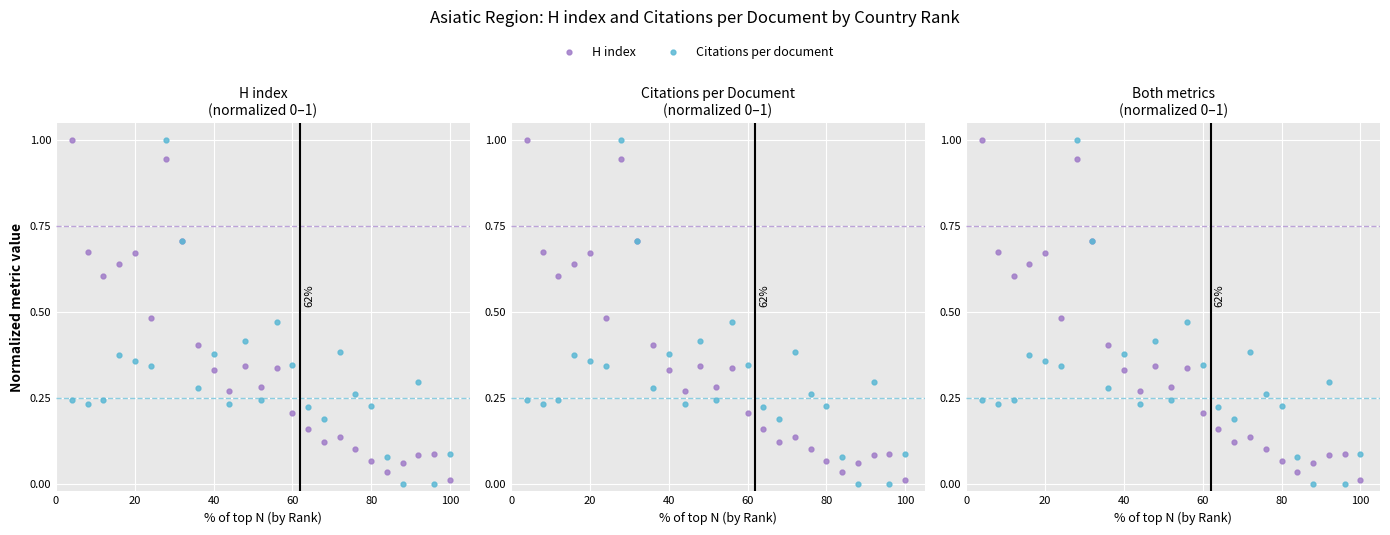

What is the greatest value displayed?

1.0